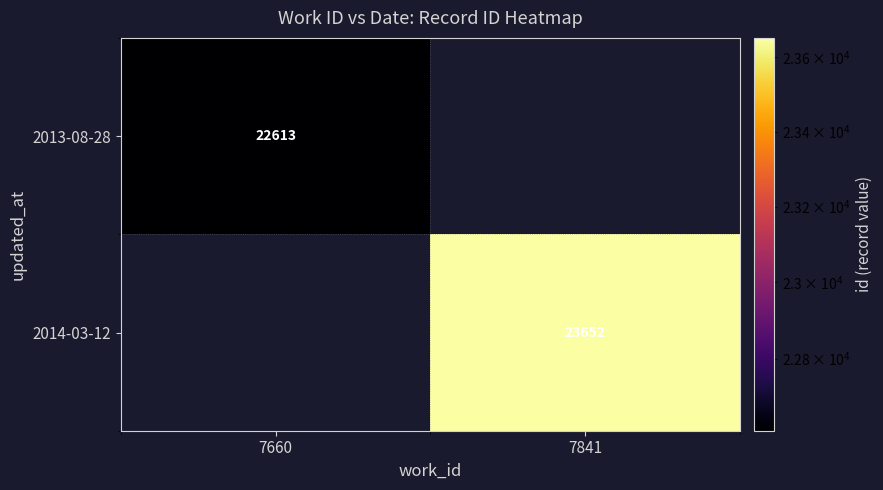

The 2014-03-12 series shows 36891 at 7841. True or false?

False